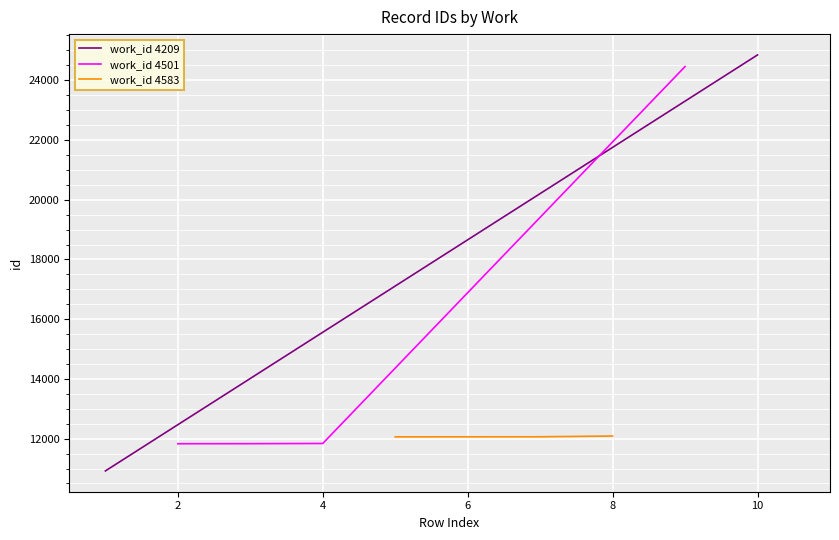

What is the highest value of the work_id 4501 series?

24460